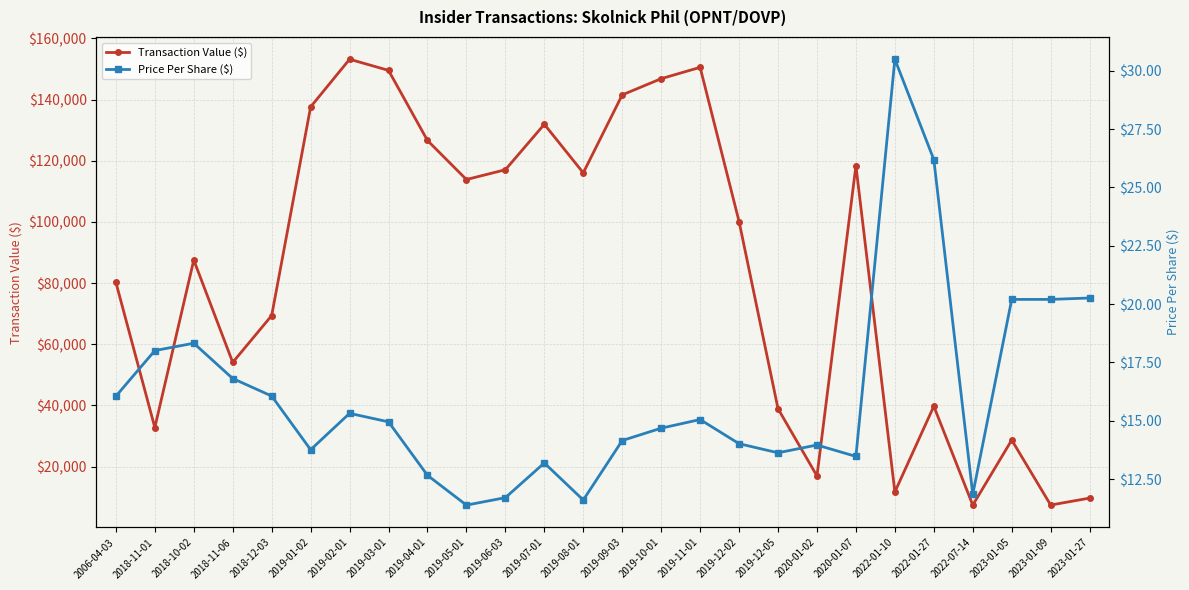

True or false: Price Per Share ($) and Transaction Value ($) cross at least once.

False